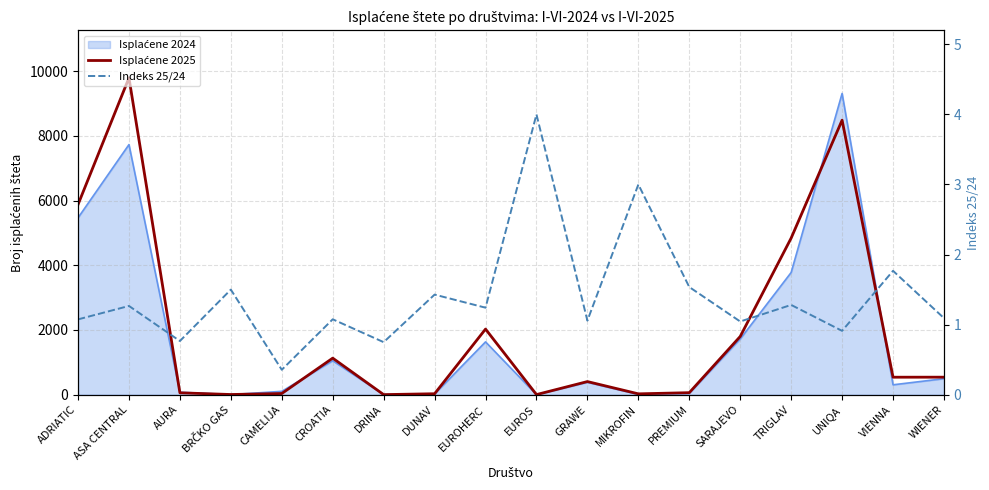

What is the difference between the maximum and minimum values in the Isplaćene 2025 series?

9789.0